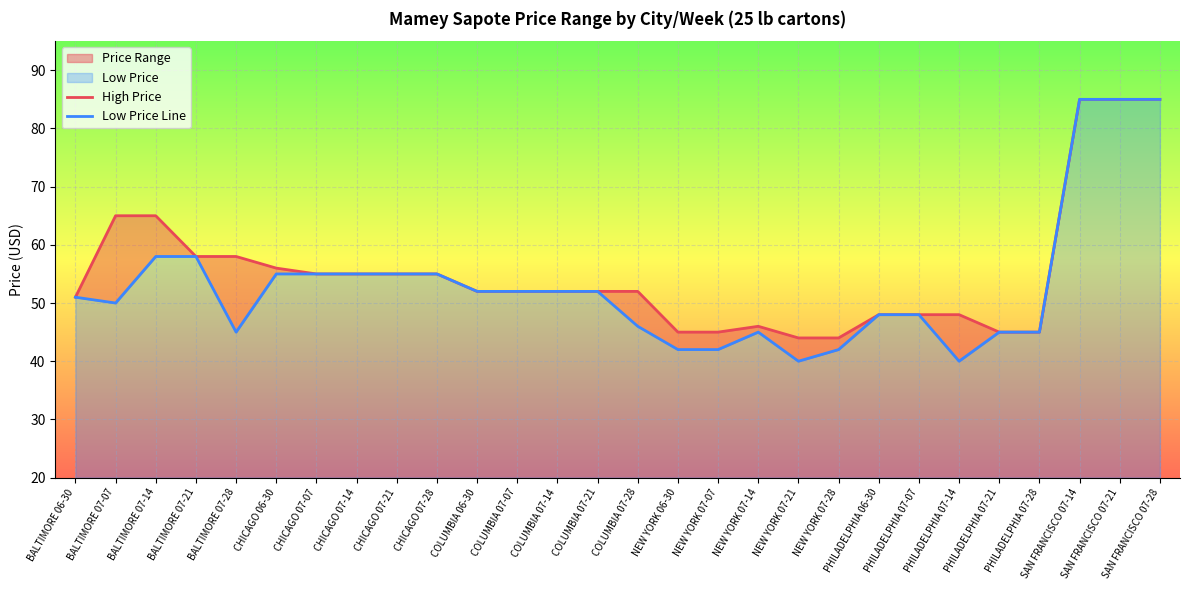

True or false: Low Price Line has a value of 89 at COLUMBIA 07-07.

False